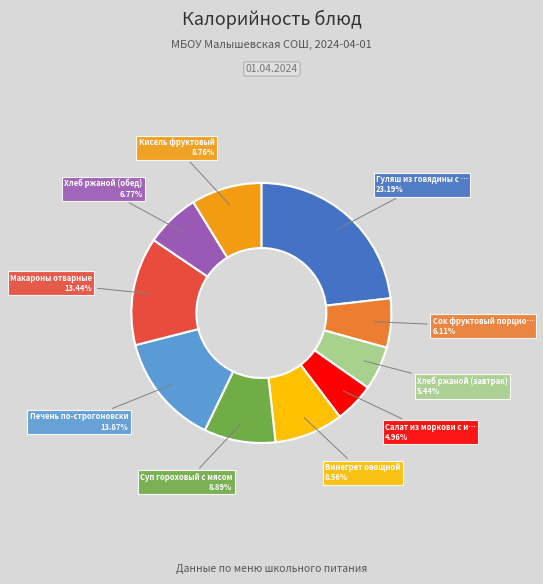

Is there a majority slice in this chart?

No